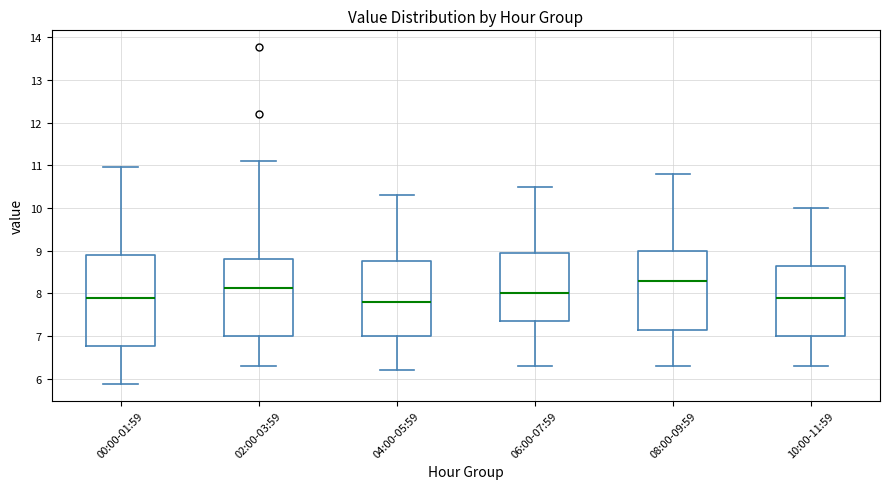

Which box's median line is the lowest?

04:00-05:59